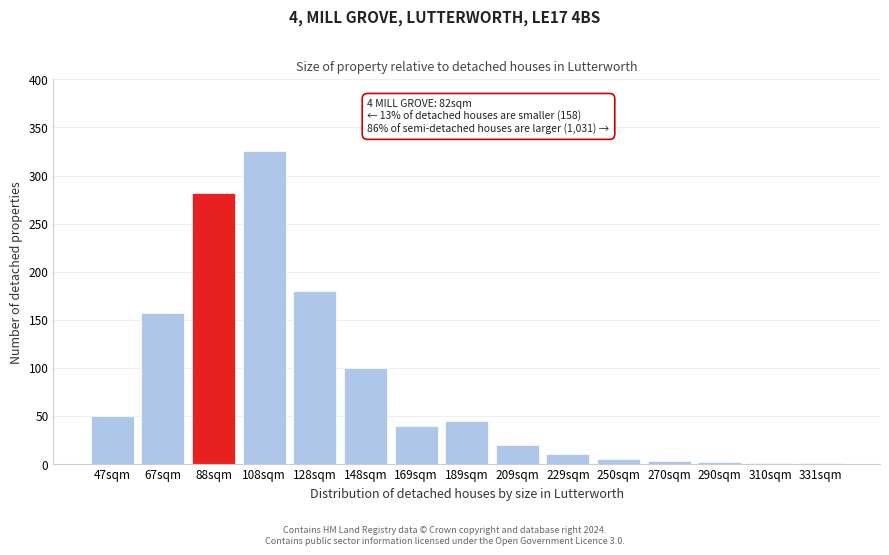

At which label is the value closest to 163?

67sqm